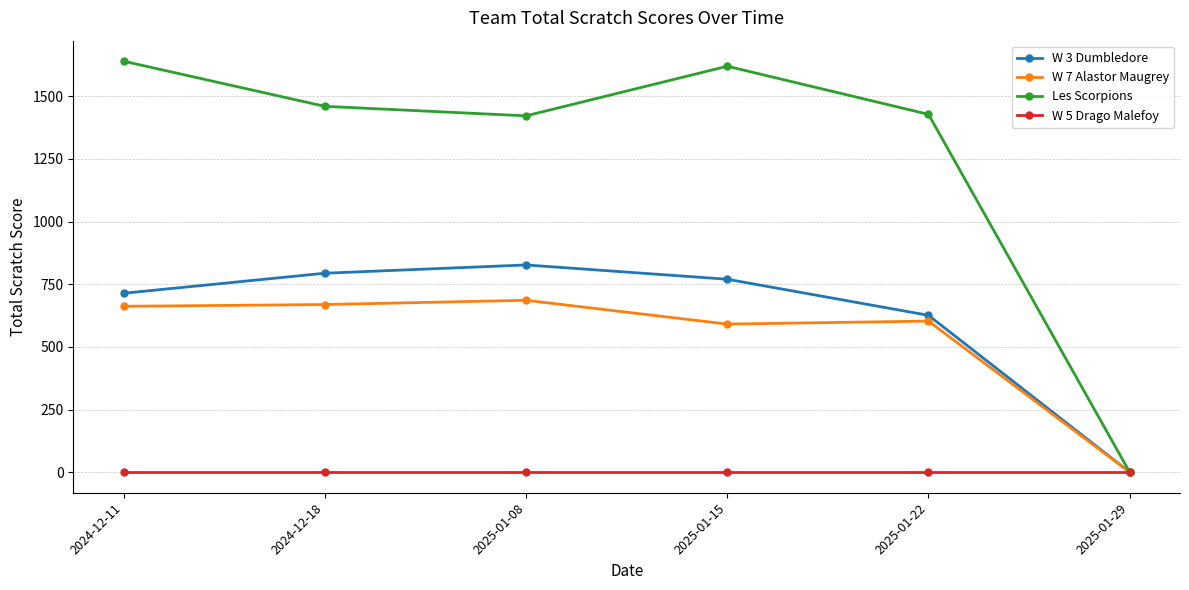

Which series has the widest spread of values?

Les Scorpions